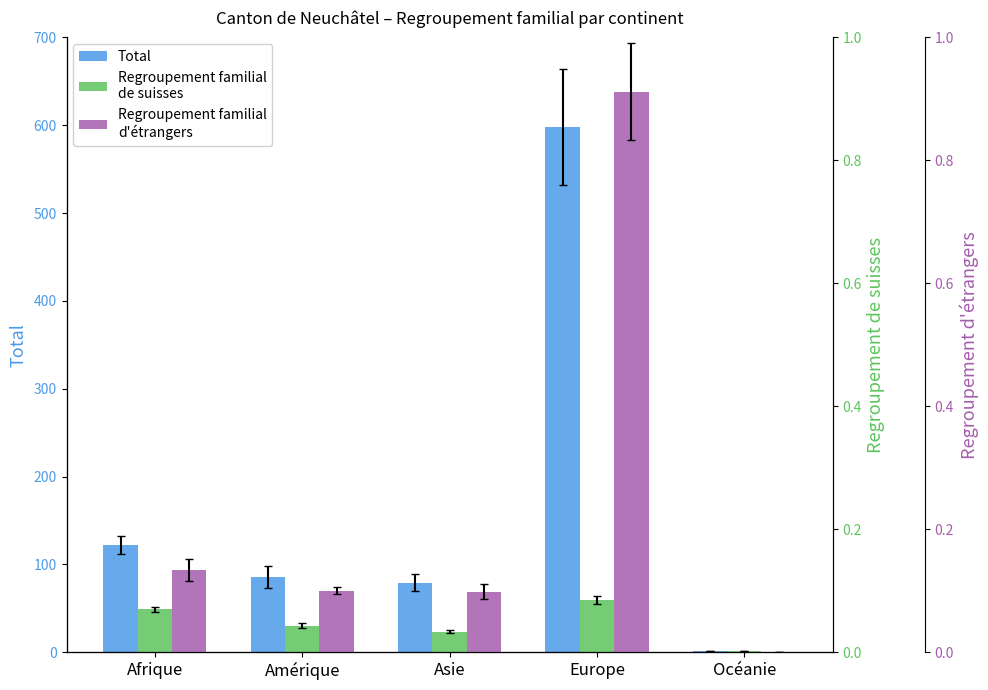

Which series has the largest total across all categories?

Total